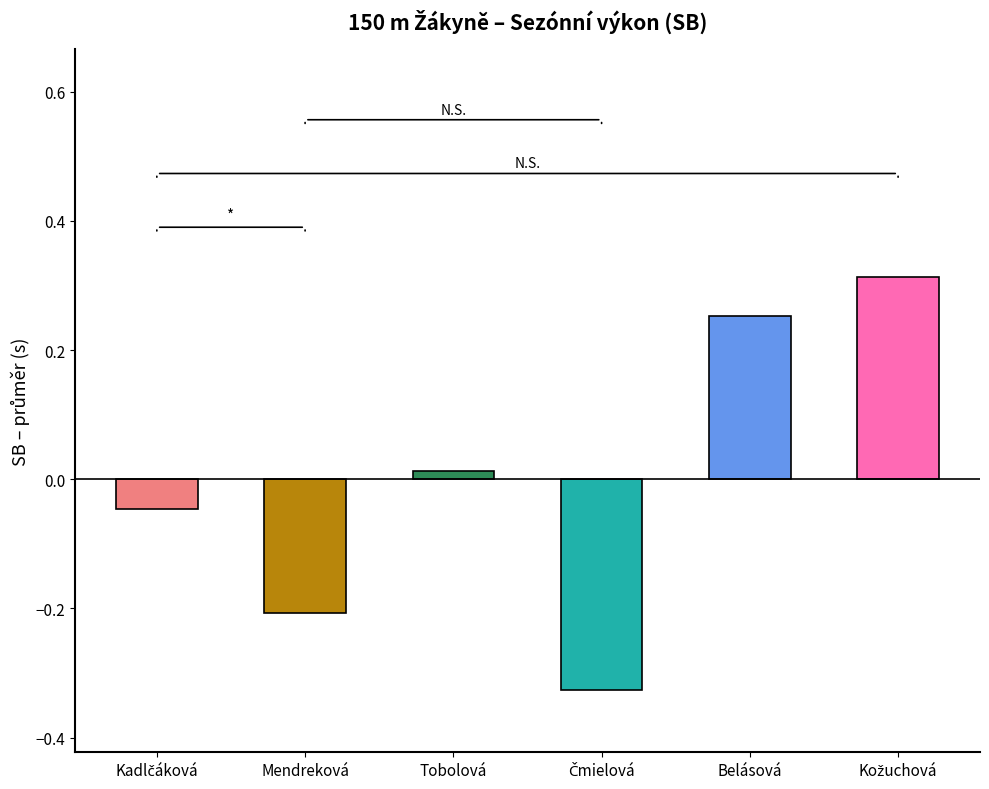

What is the difference between the maximum and second lowest values?

0.5